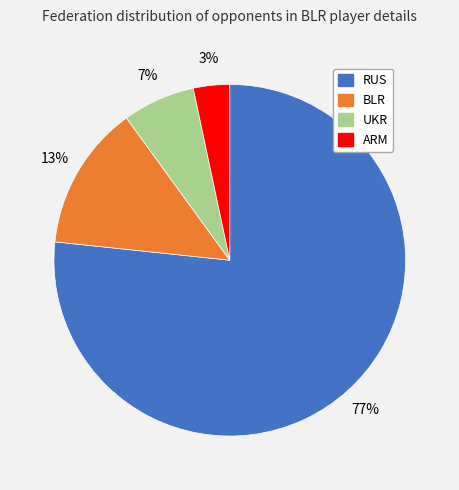

To the nearest percent, what is the combined percentage of BLR and RUS?

90%